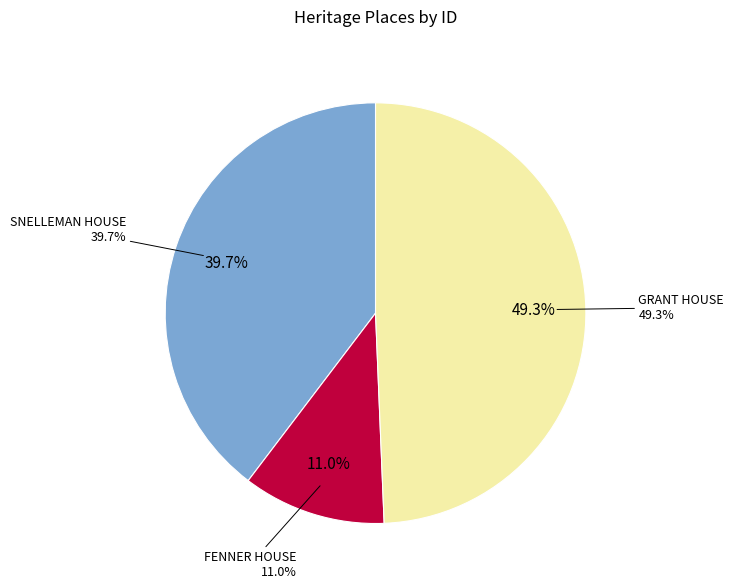

Approximately how many times larger is the value at SNELLEMAN HOUSE compared to GRANT HOUSE?

0.8